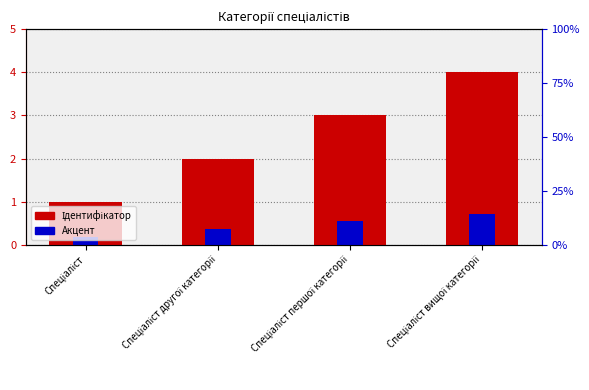

True or false: Акцент has a value of 0.6 at Спеціаліст другої категорії.

False